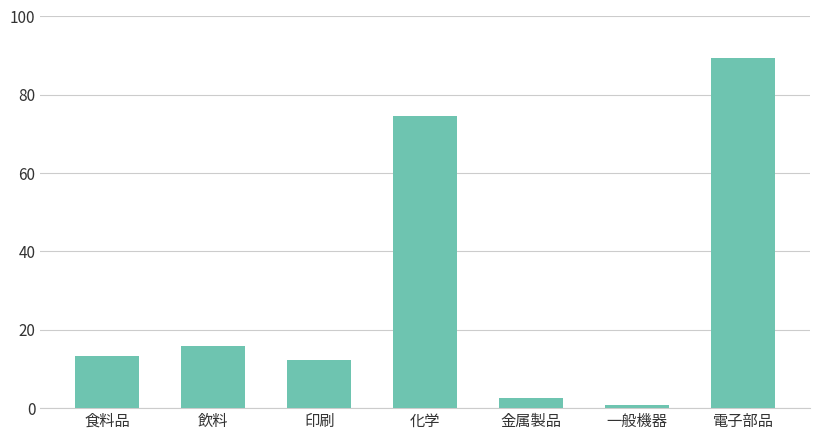

Does the chart contain any negative values?

No